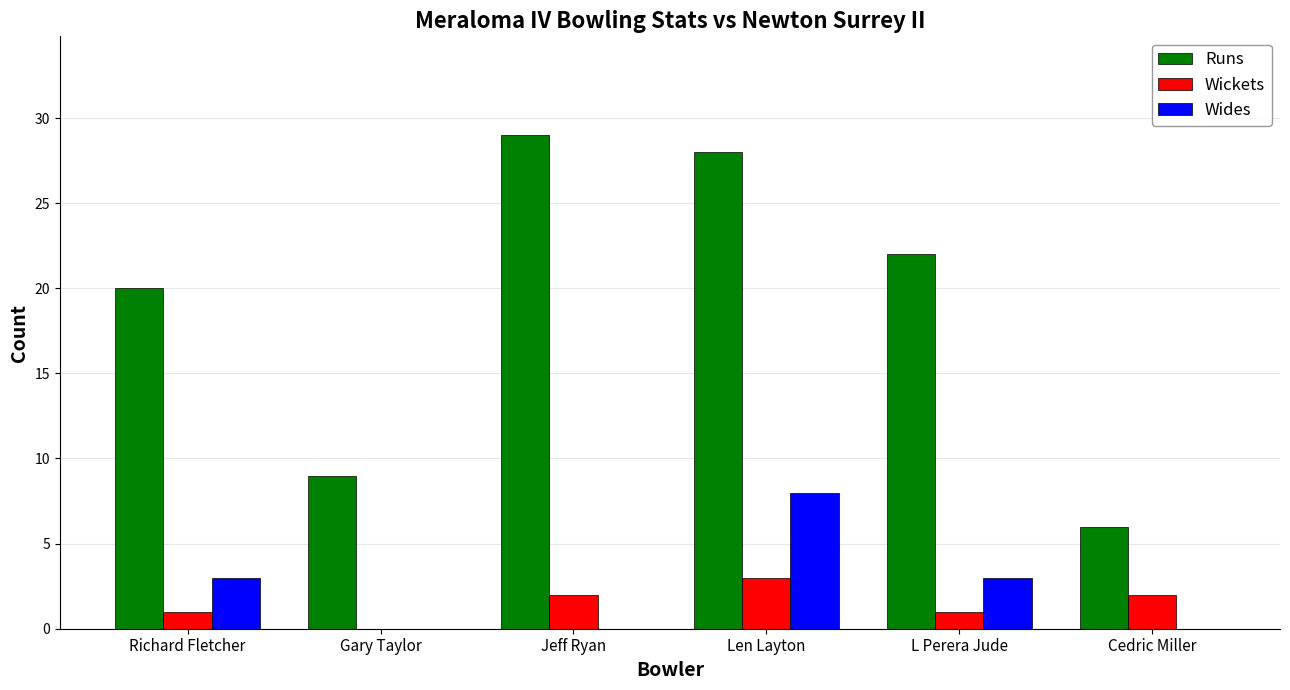

Reading left to right, transcribe all the data shown in this chart.

Runs: Richard Fletcher=20	Gary Taylor=9	Jeff Ryan=29	Len Layton=28	L Perera Jude=22	Cedric Miller=6
Wickets: Richard Fletcher=1	Gary Taylor=0	Jeff Ryan=2	Len Layton=3	L Perera Jude=1	Cedric Miller=2
Wides: Richard Fletcher=3	Gary Taylor=0	Jeff Ryan=0	Len Layton=8	L Perera Jude=3	Cedric Miller=0